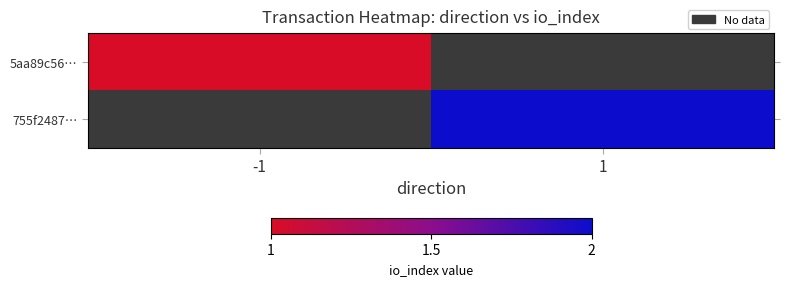

Which category has the highest value across all series?

1